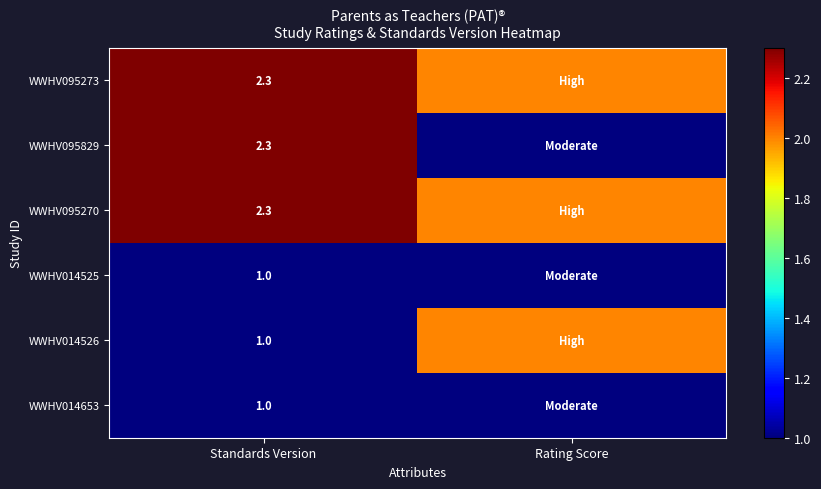

At which label is WWHV095273 closest to 2?

Rating Score